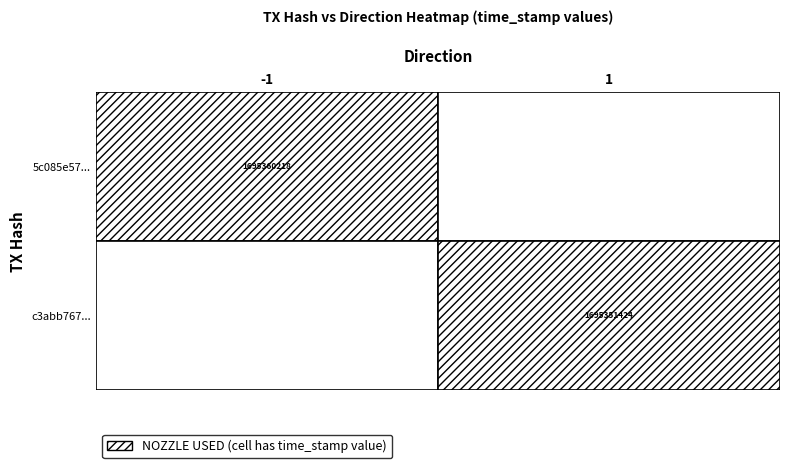

List the series in order of their peak value, highest first.

5c085e57392ba8ef754165d62fdec54573ffc28, c3abb767804c2f5eb17bf26591ea0193c7cc452